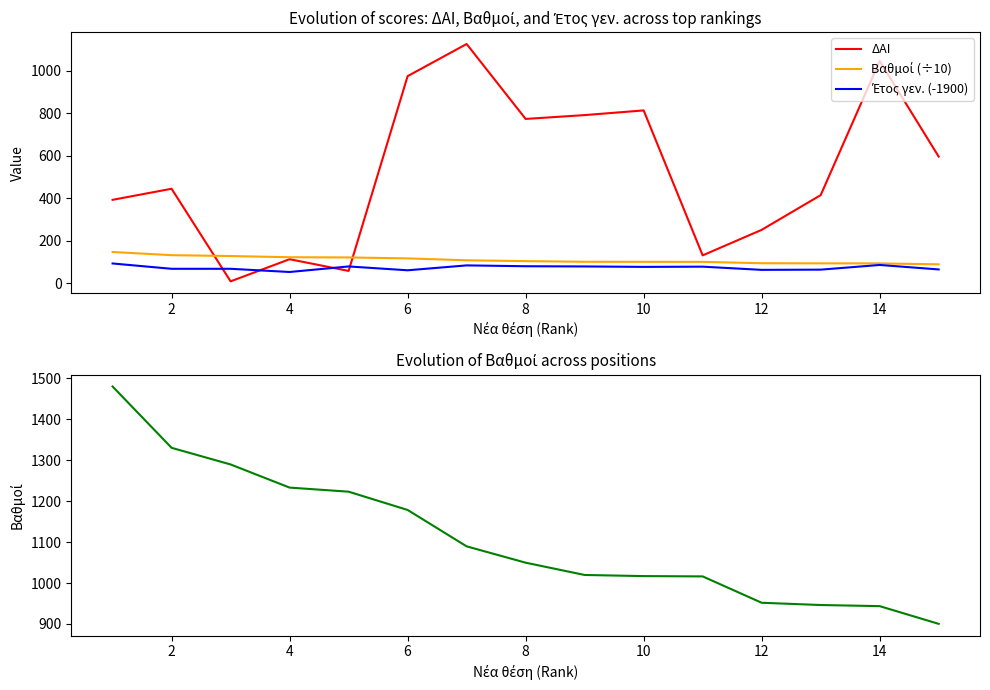

The value of ΔΑΙ at 2 is 120.5. True or false?

False